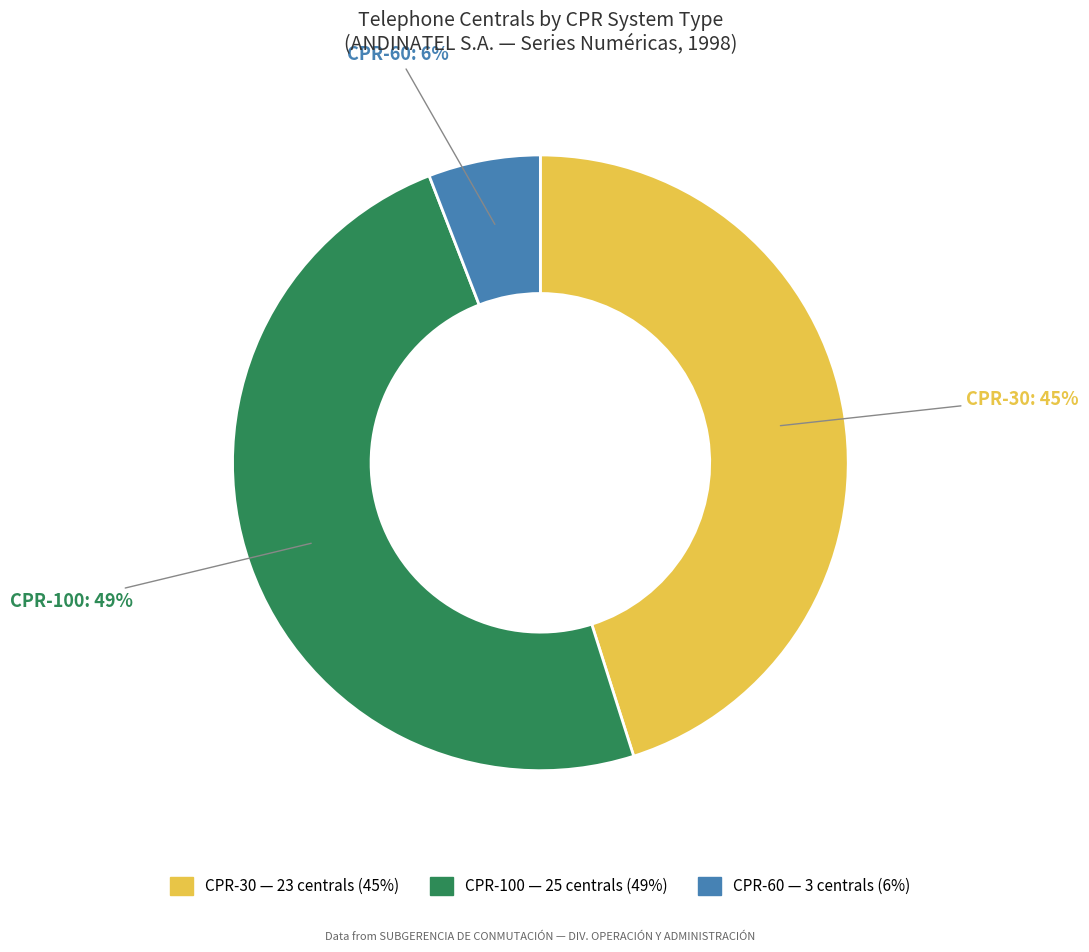

How many segments does this pie chart have?

3